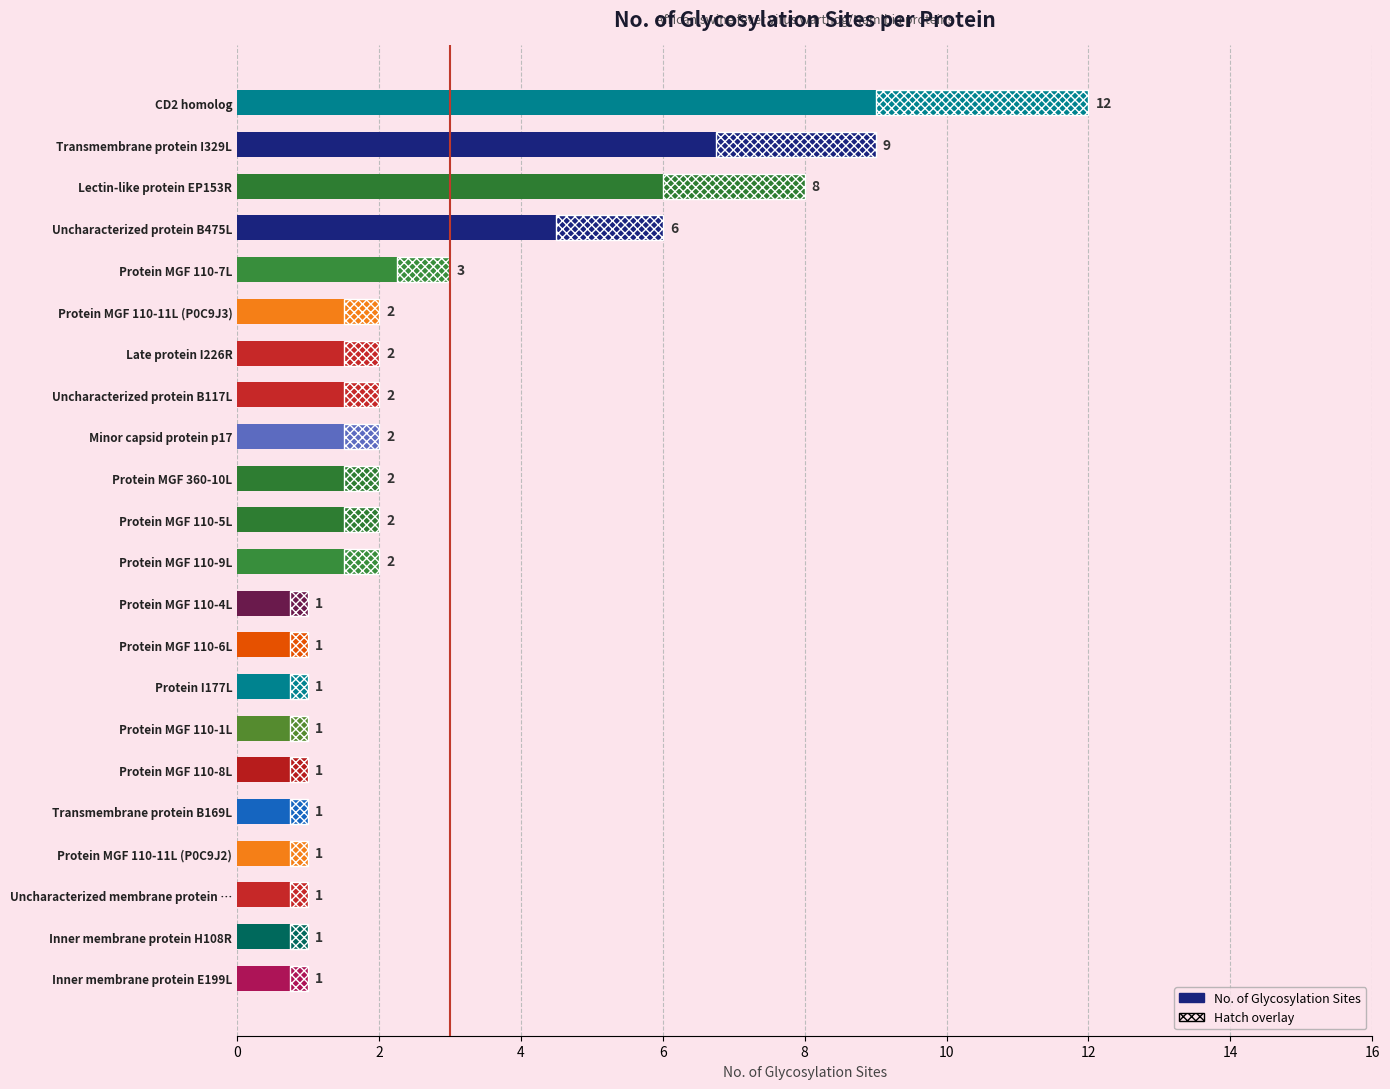

What is the sum of all values?

62